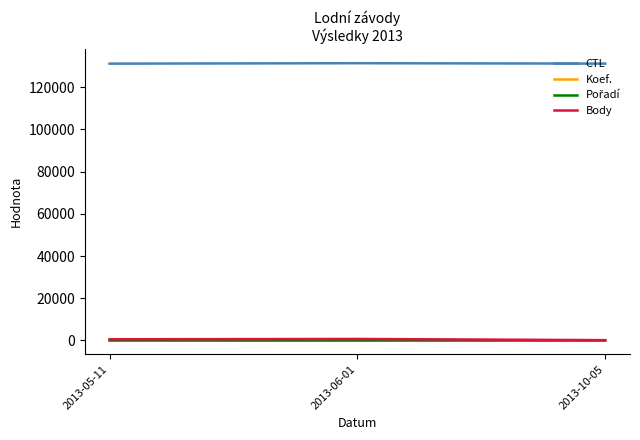

Is the value of Body at 2013-10-05 greater than the value of CTL at 2013-05-11?

No